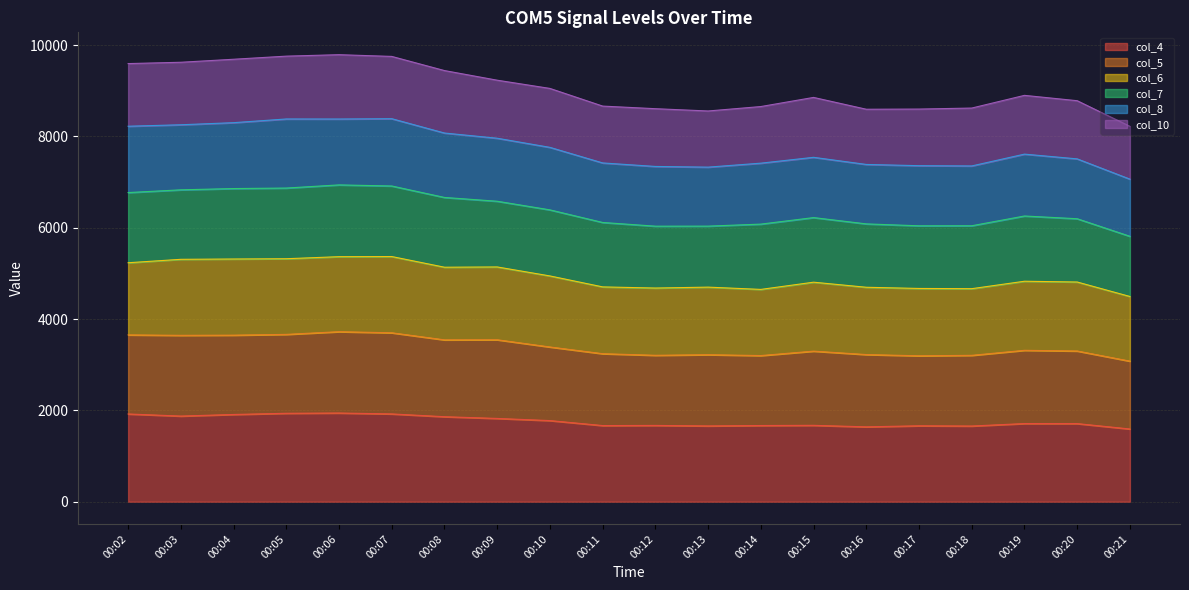

Which category has the lowest value in the col_4 series?

00:21